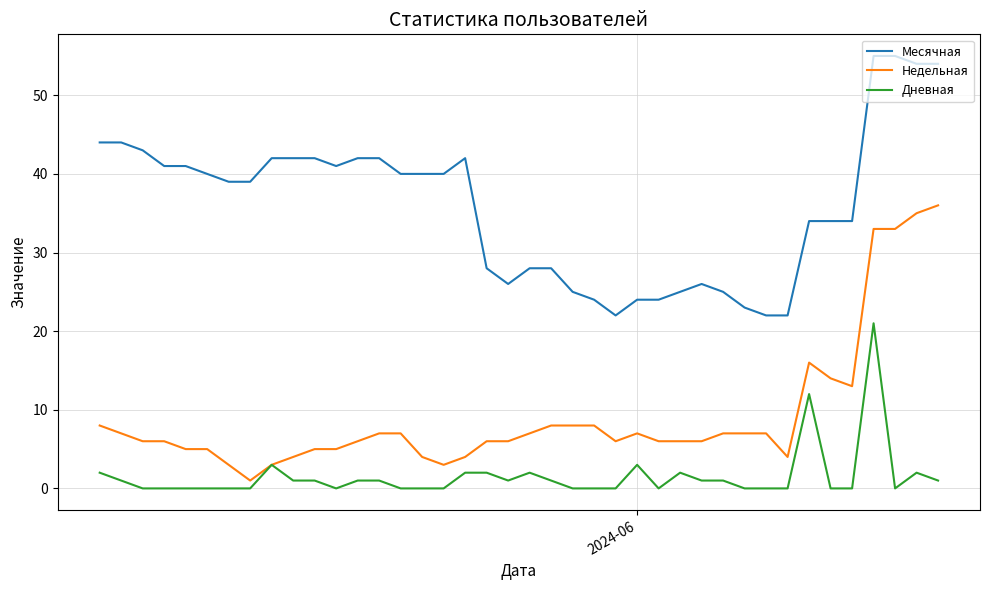

What is the minimum value for Месячная?

22